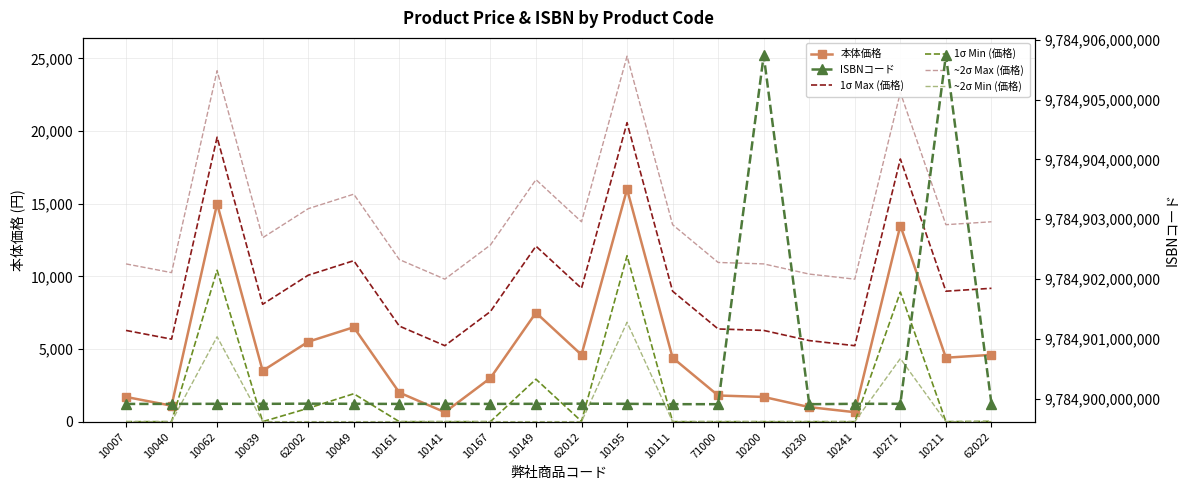

Rank the categories by 1σ Max (価格) value from highest to lowest.

10195, 10062, 10271, 10149, 10049, 62002, 62012, 62022, 10111, 10211, 10039, 10167, 10161, 71000, 10007, 10200, 10040, 10230, 10141, 10241